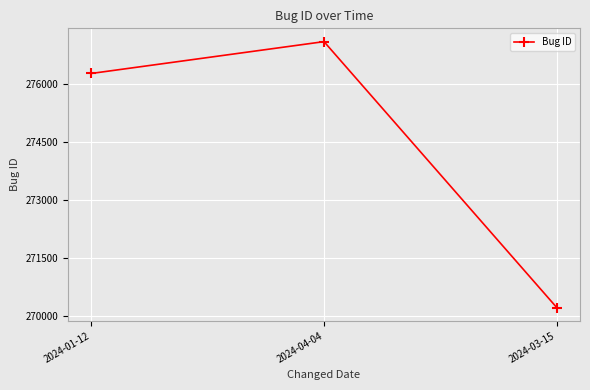

Rank the categories by value from lowest to highest.

2024-03-15, 2024-01-12, 2024-04-04